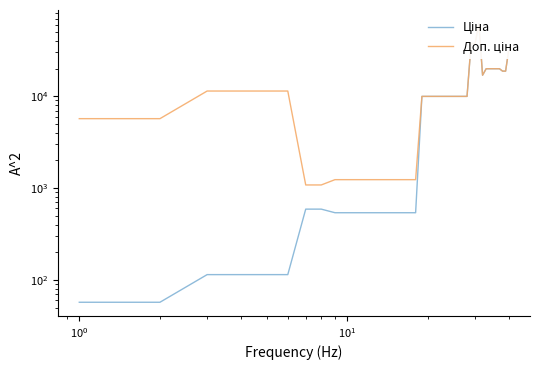

True or false: Доп. ціна and Ціна intersect in this chart.

False